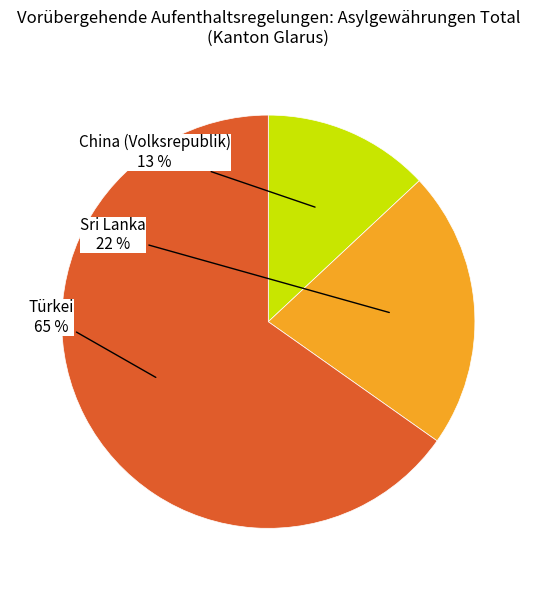

How many slices are in this pie chart?

3